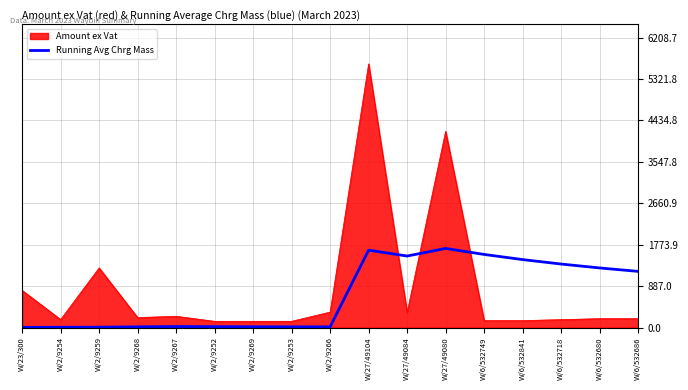

Which series has the largest range (max minus min)?

Amount ex Vat